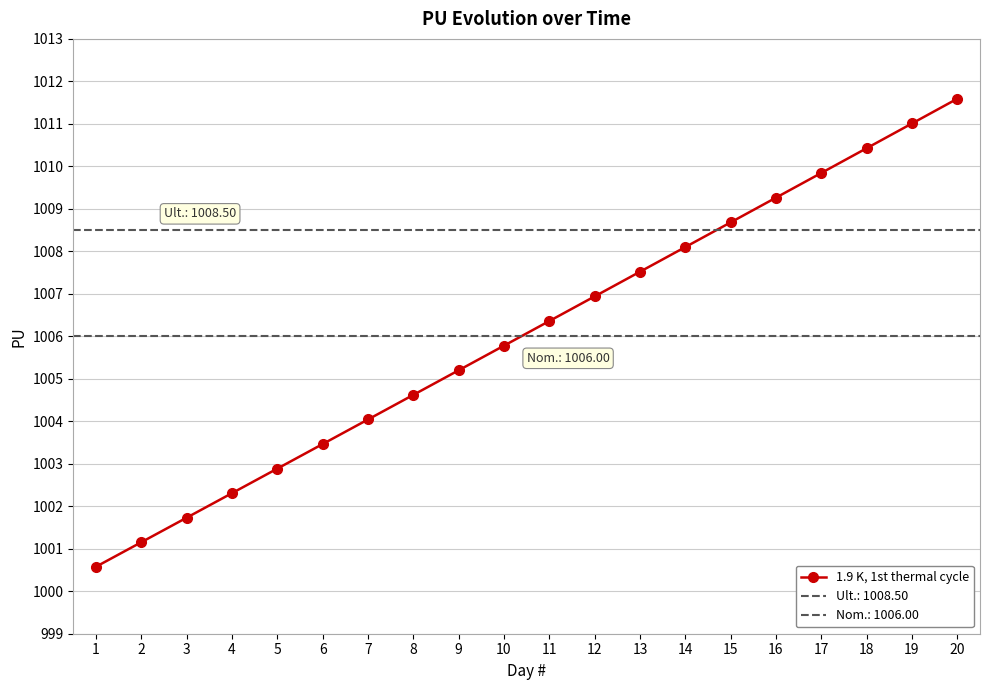

Reading right to left, what are all the values shown in this chart?

20=1011.6	19=1011.0	18=1010.4	17=1009.8	16=1009.3	15=1008.7	14=1008.1	13=1007.5	12=1006.9	11=1006.4	10=1005.8	9=1005.2	8=1004.6	7=1004.0	6=1003.5	5=1002.9	4=1002.3	3=1001.7	2=1001.2	1=1000.6